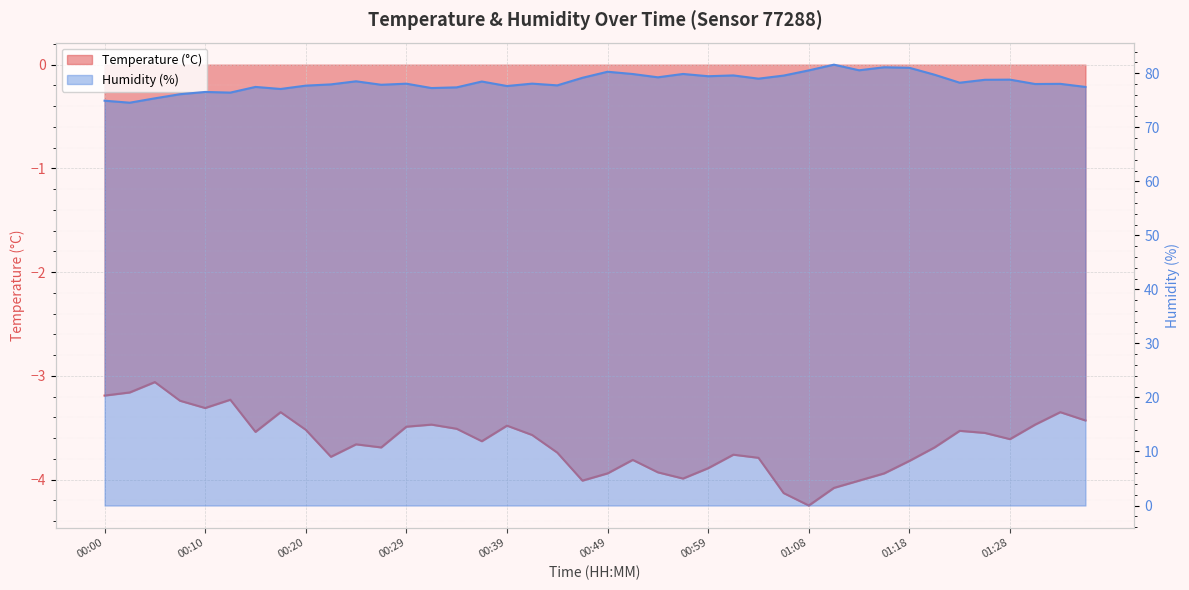

Which series has the widest spread of values?

Humidity (%)